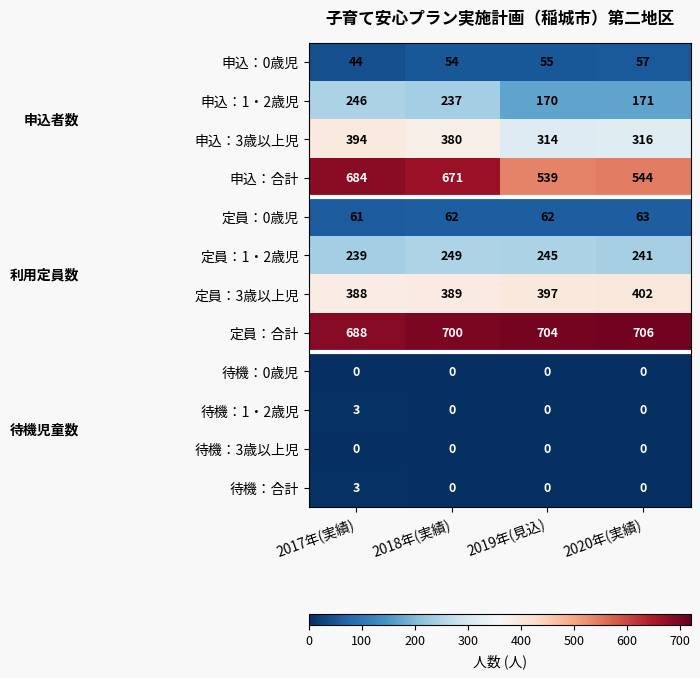

Which series has the widest spread of values?

申込：合計